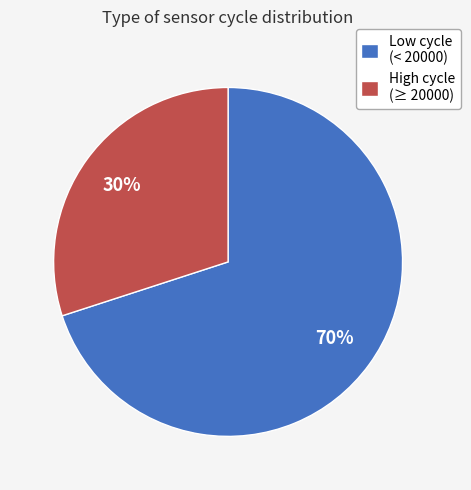

Count the number of slices in the pie.

2